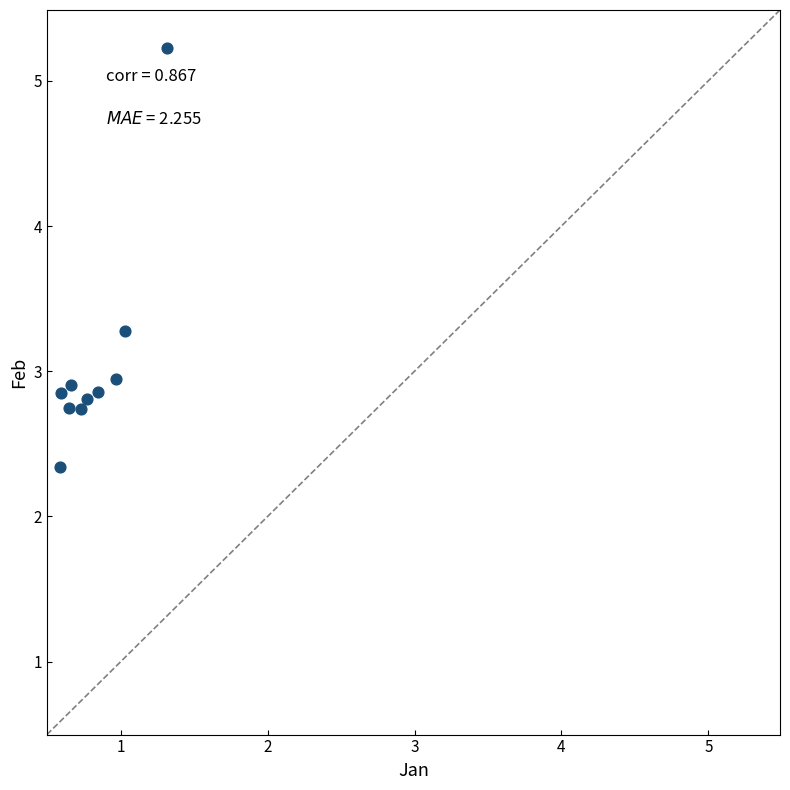

What is the range of X values (max minus min)?

0.7